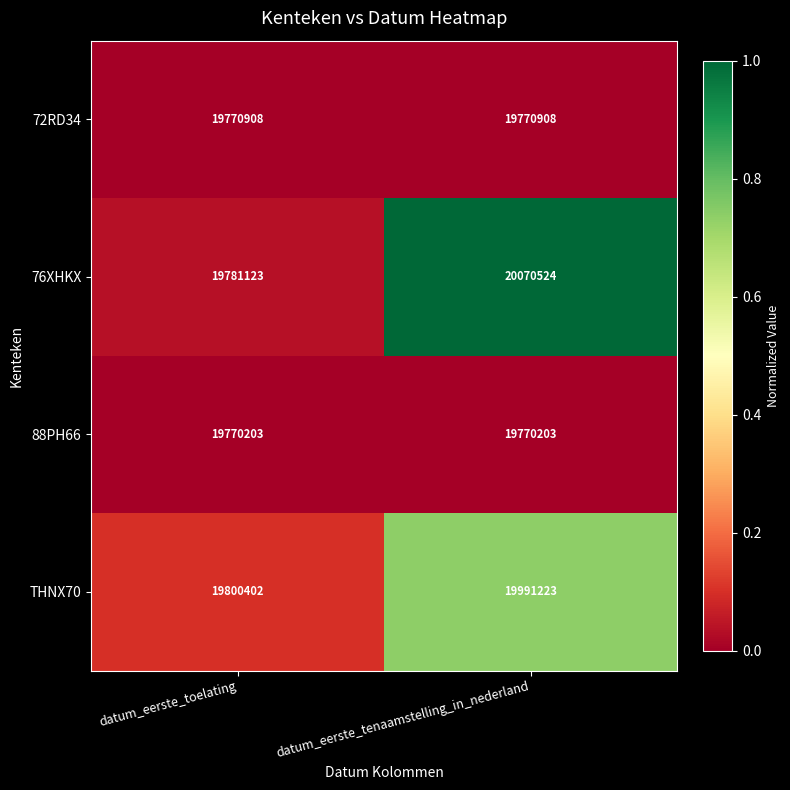

Between datum_eerste_toelating and datum_eerste_tenaamstelling_in_nederland, which series saw the biggest shift?

76XHKX